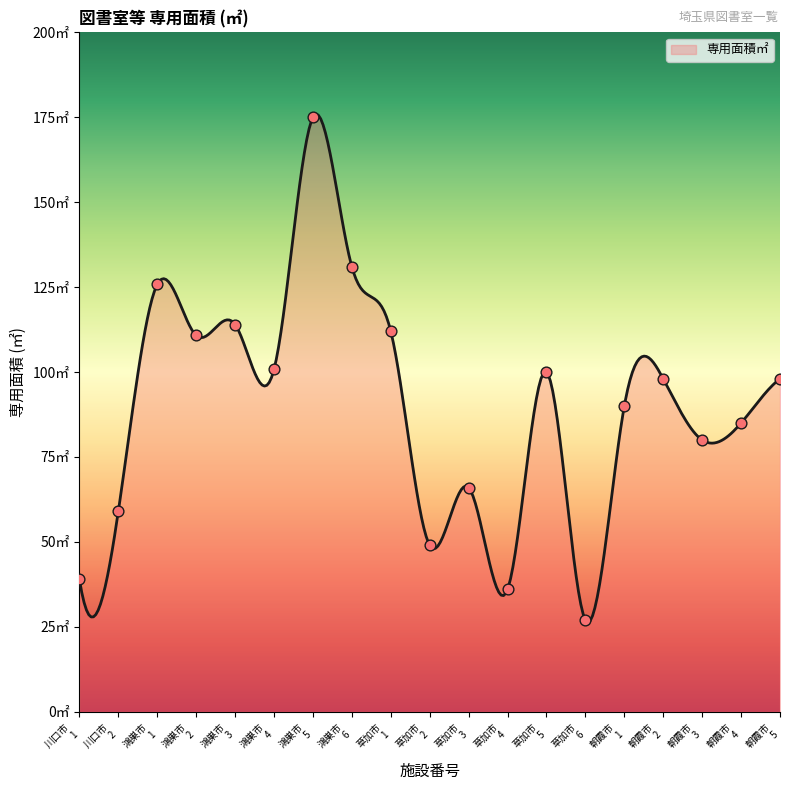

What is the ratio of the value at 鴻巣市 6 to the value at 朝霞市 1?

1.5